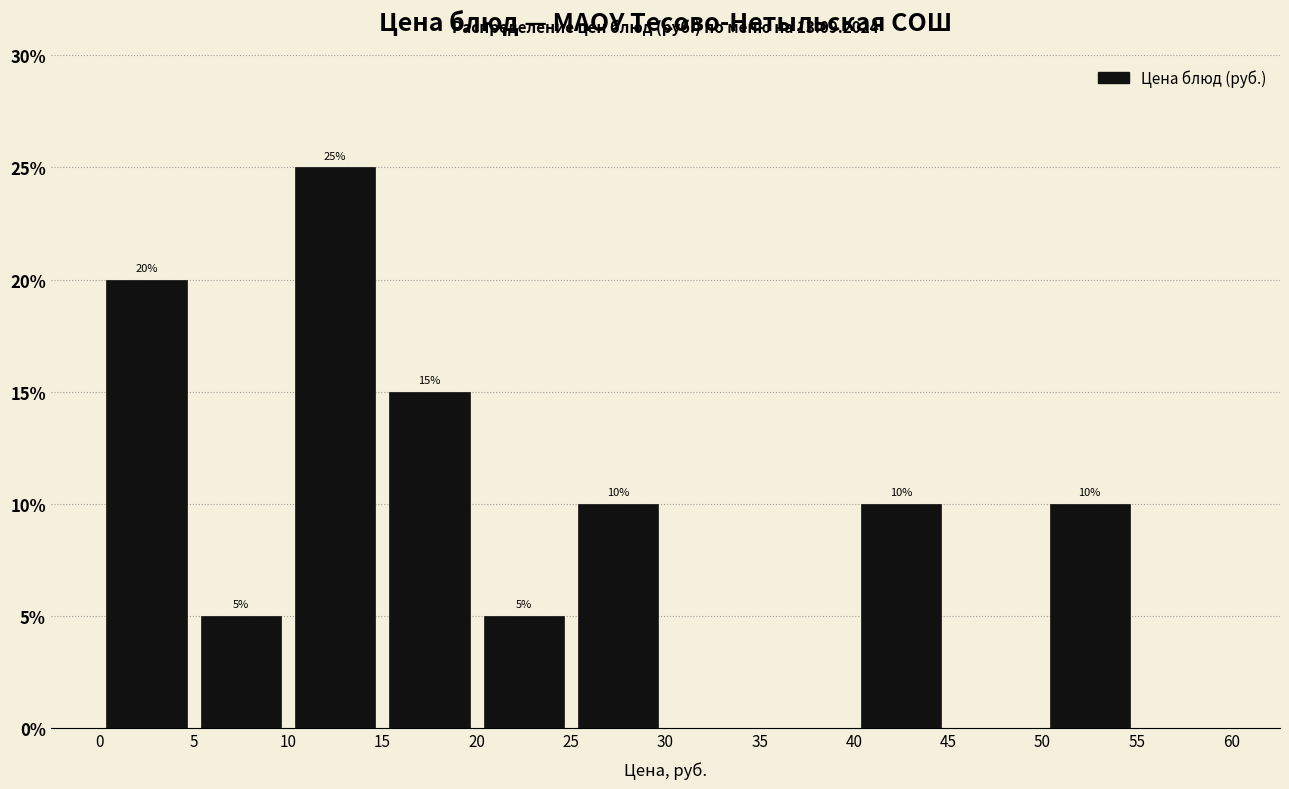

Over which range of the x-axis is the bar tallest?

10 to 15